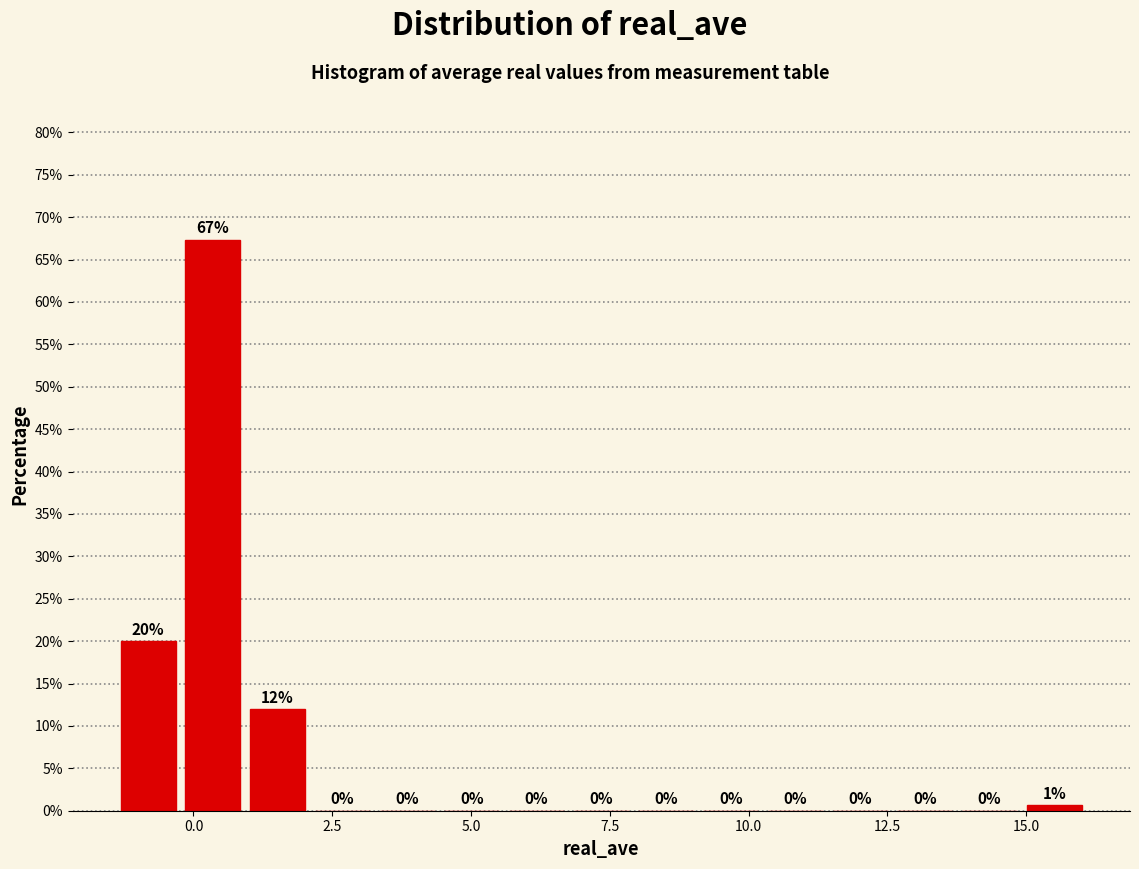

Read against the x-axis, roughly where is the centre of the tallest bar?

0.5